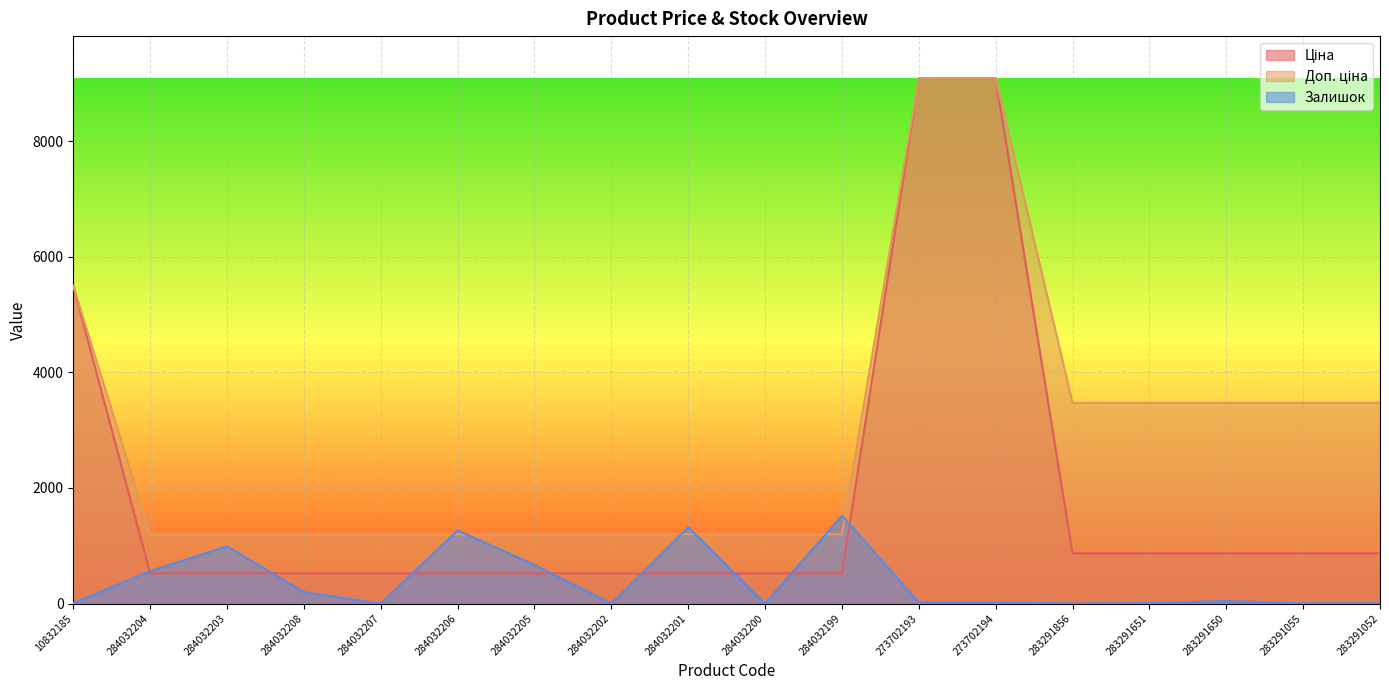

Between which two adjacent categories do Залишок and Ціна first intersect?

10832185 and 284032204